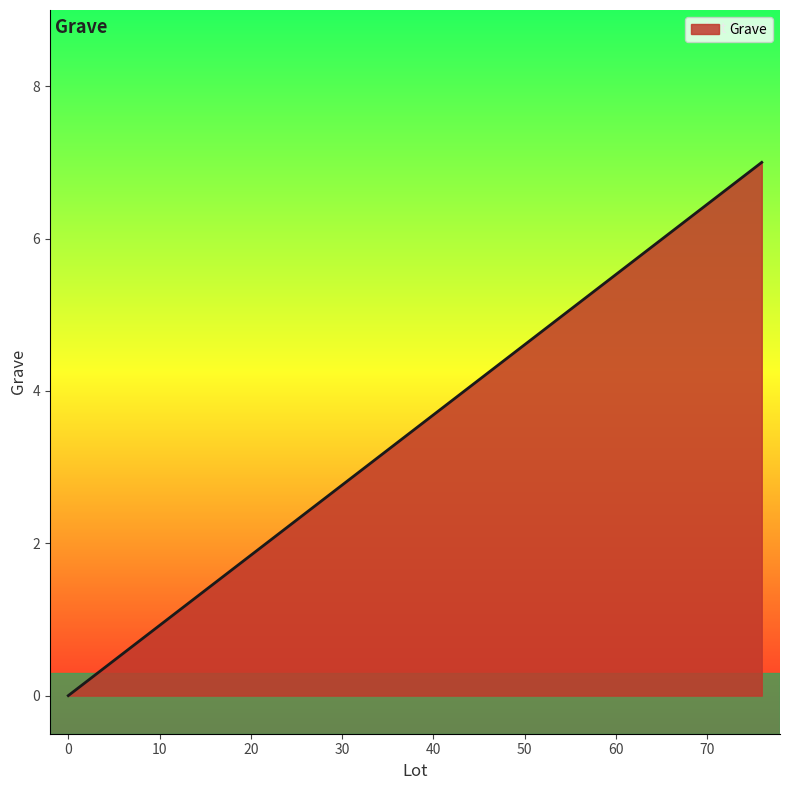

What is the maximum value shown in the chart?

7